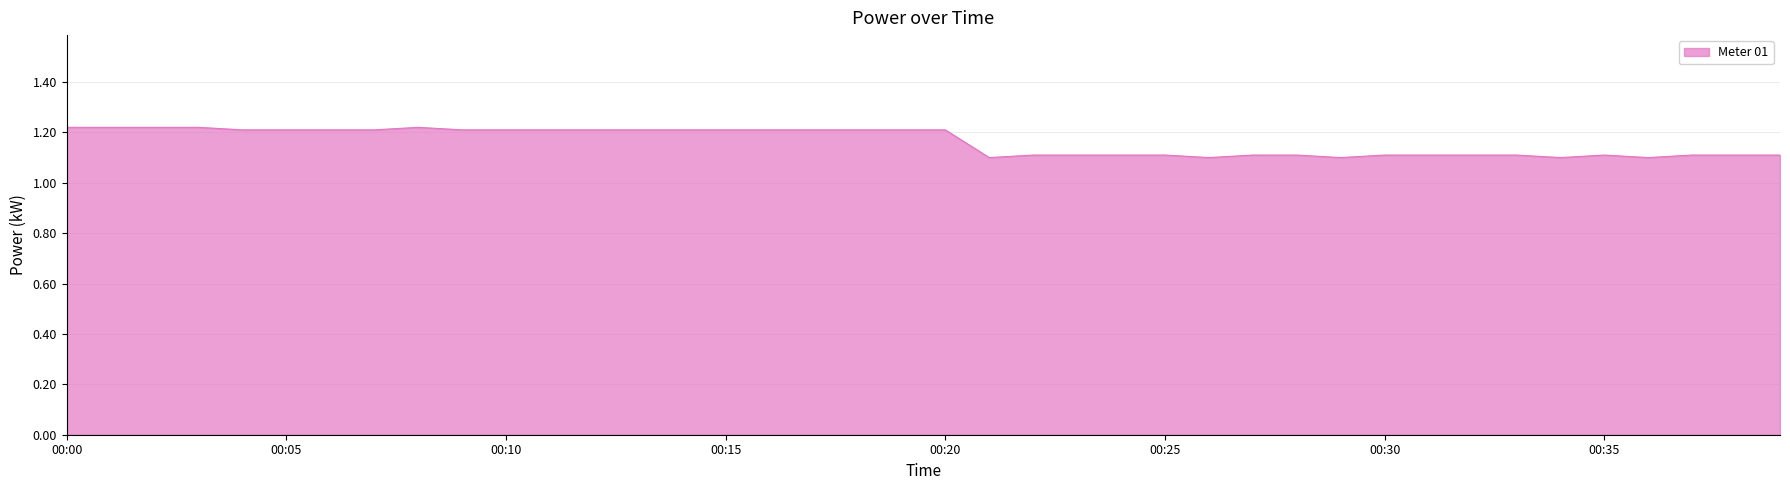

At which category does the data reach its first local peak?

00:08